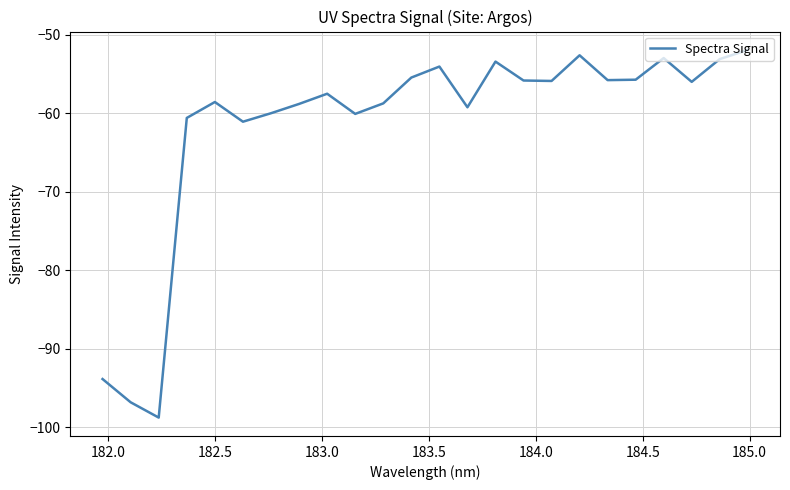

What is the difference between the maximum and minimum values?

46.8